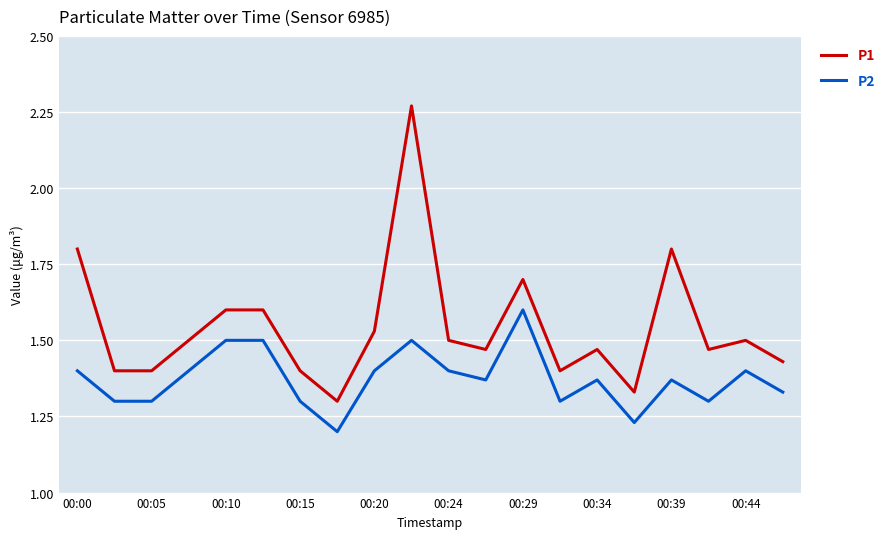

Which series has the largest total across all categories?

P1